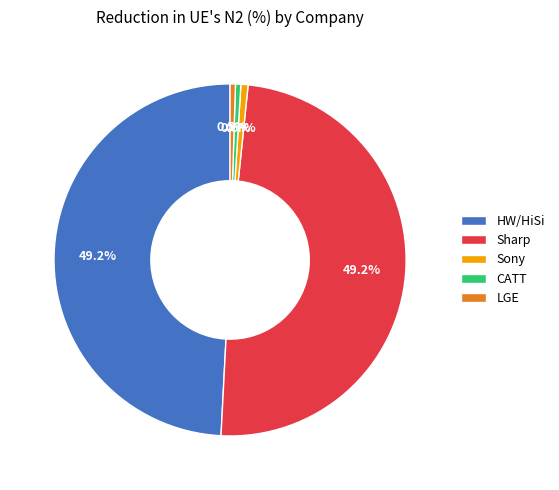

Which has a higher value, HW/HiSi or CATT?

HW/HiSi